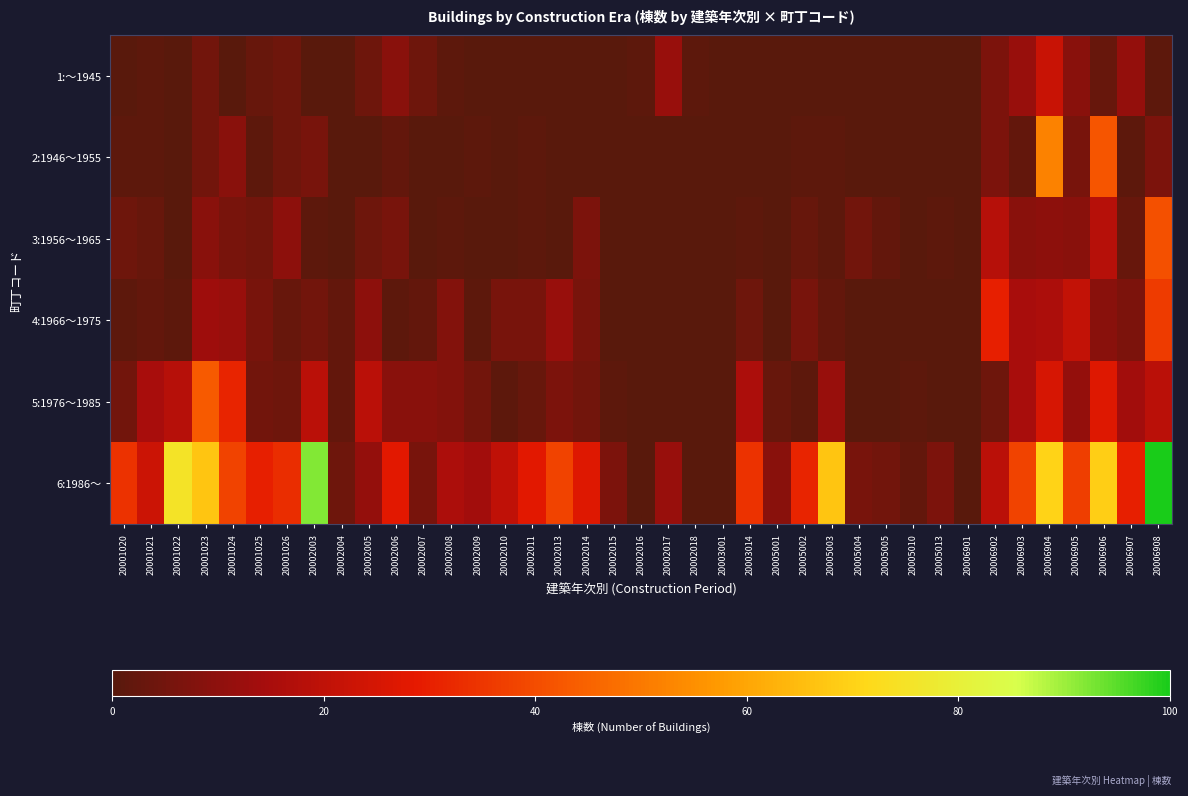

List the series in order of their peak value, lowest first.

1:～1945, 4:1966～1975, 3:1956～1965, 5:1976～1985, 2:1946～1955, 6:1986～